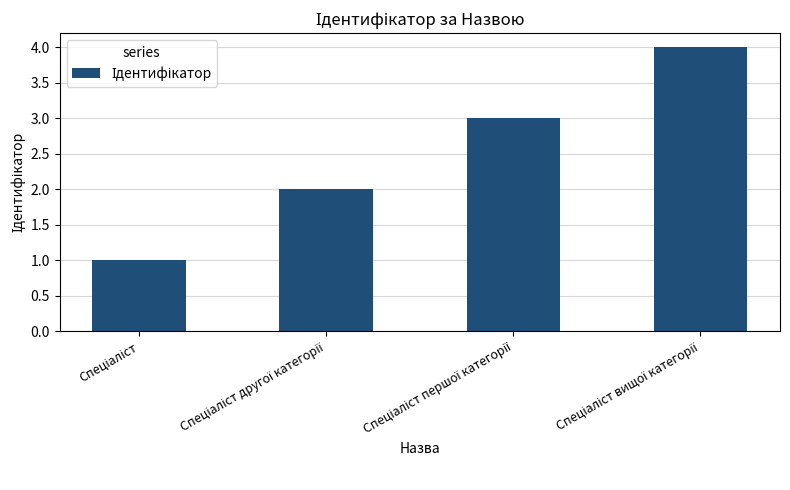

Reading right to left, list all the values displayed in this chart.

4	3	2	1